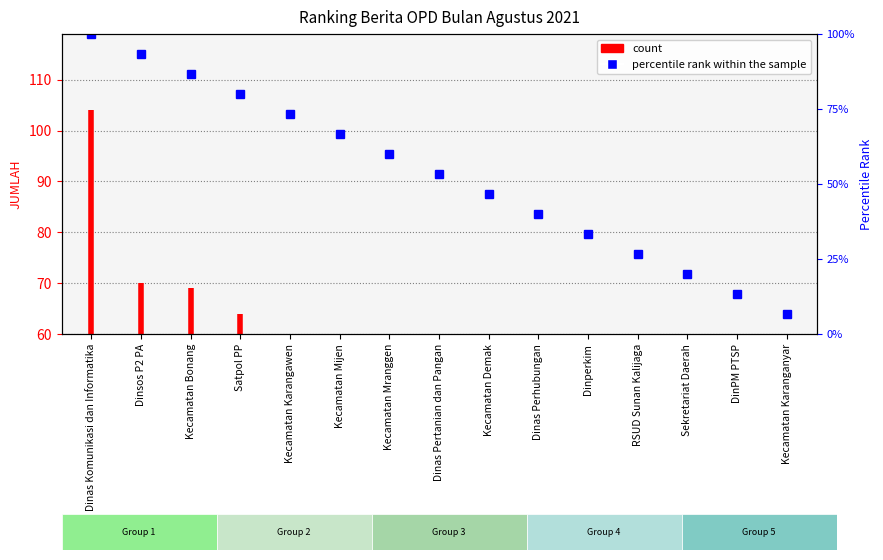

The chart shows a value of 94 at Dinas Komunikasi dan Informatika. True or false?

False